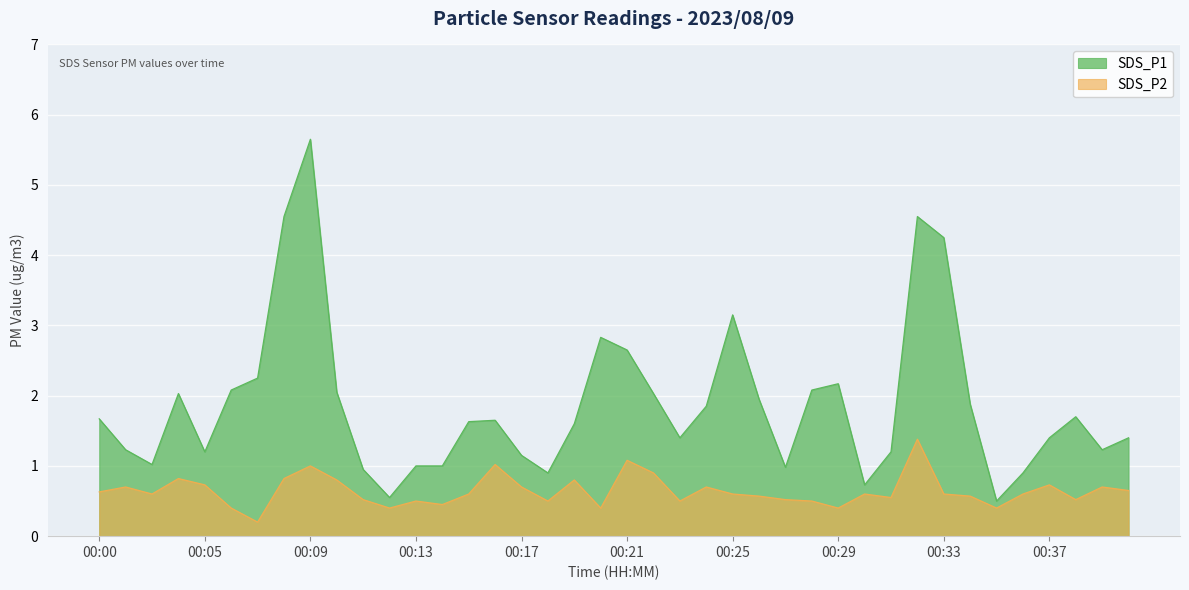

How many values in the SDS_P1 series exceed 1?

31